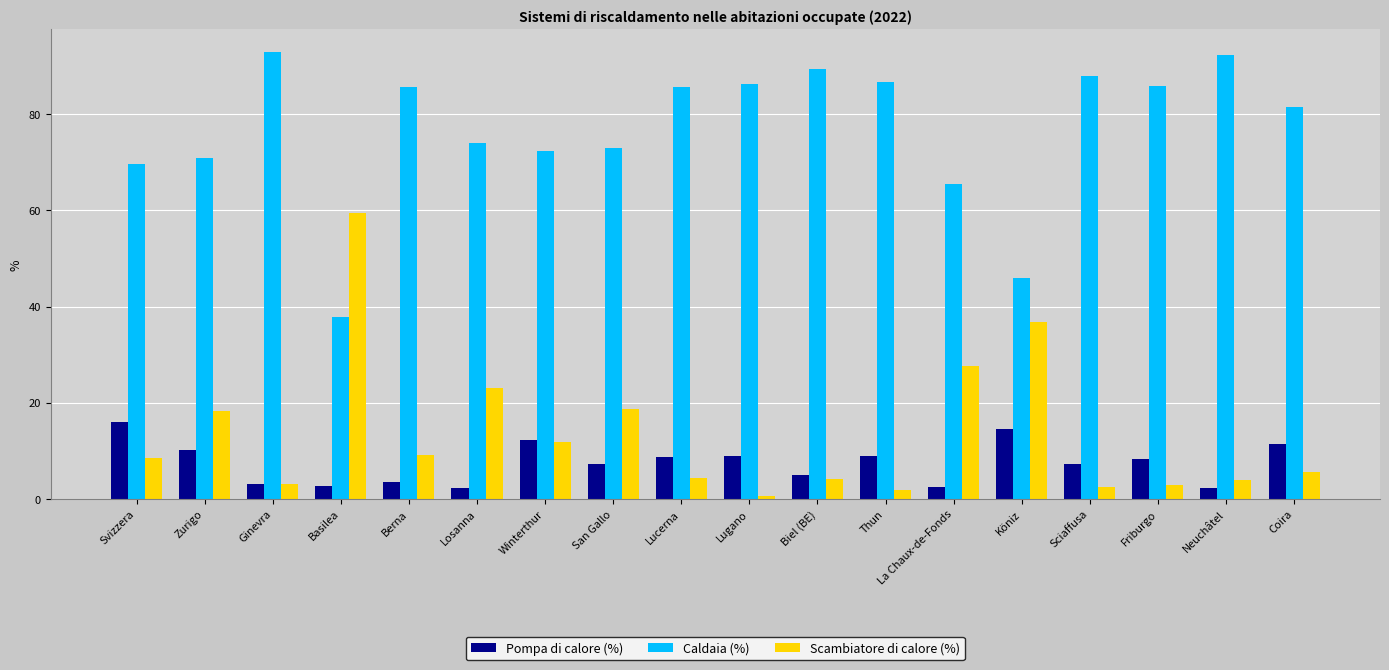

How many bars are there in each group?

3